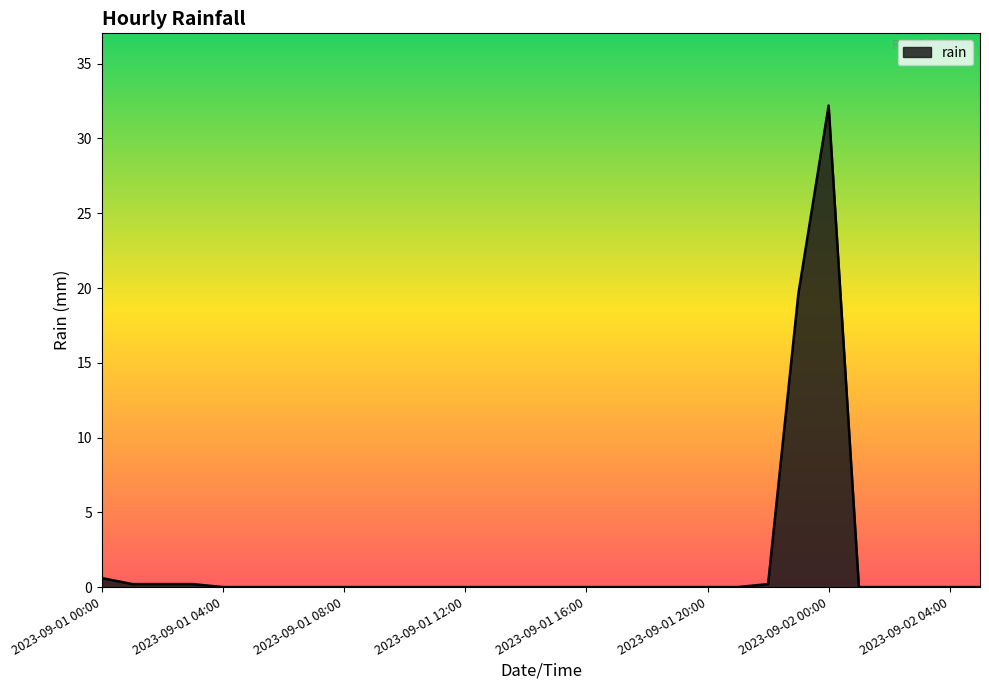

What is the difference between the maximum and minimum values?

32.2